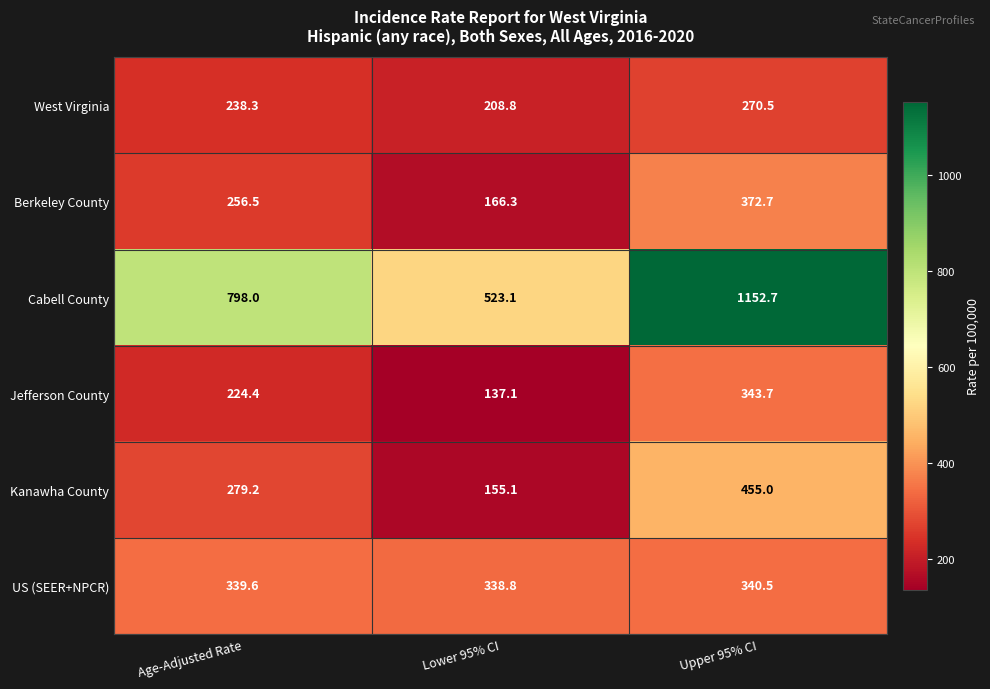

How many data points in Jefferson County are less than 224?

1